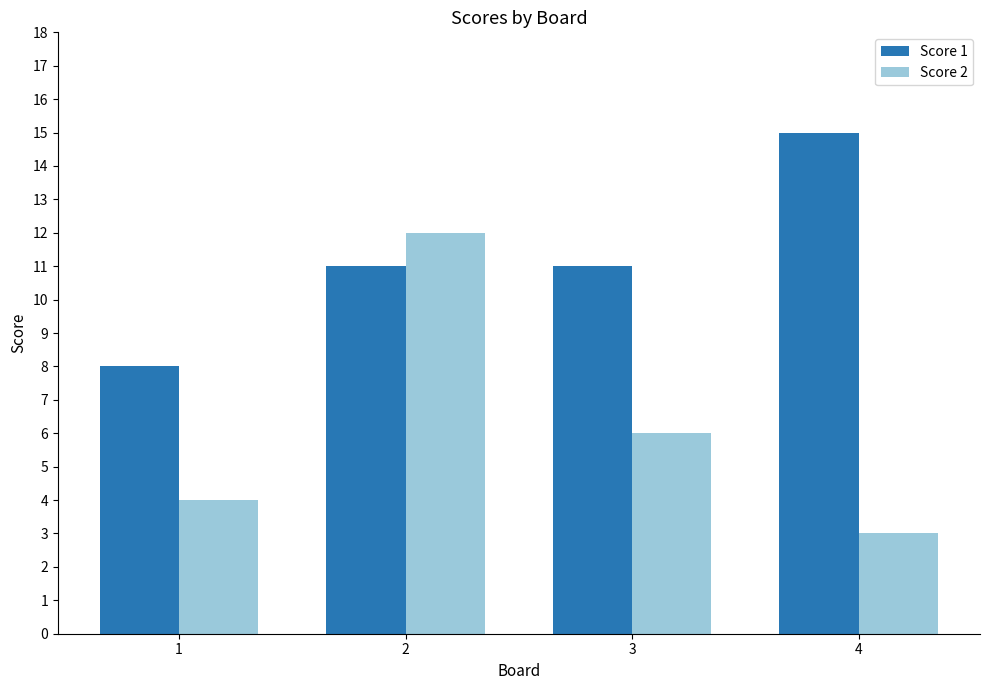

What are all the series names shown in the legend?

Score 1, Score 2